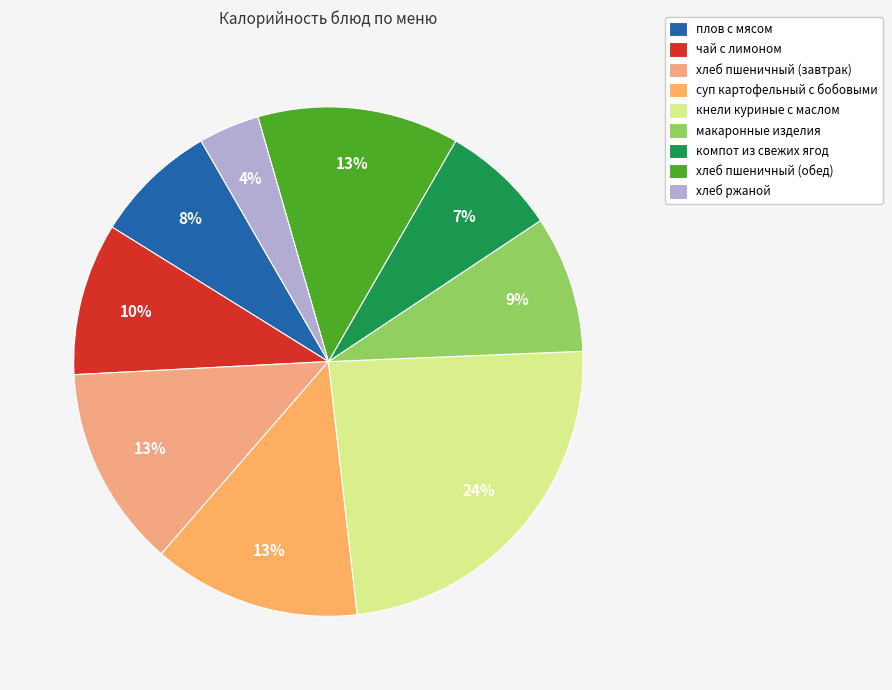

Does компот из свежих ягод represent more than half of the total?

No